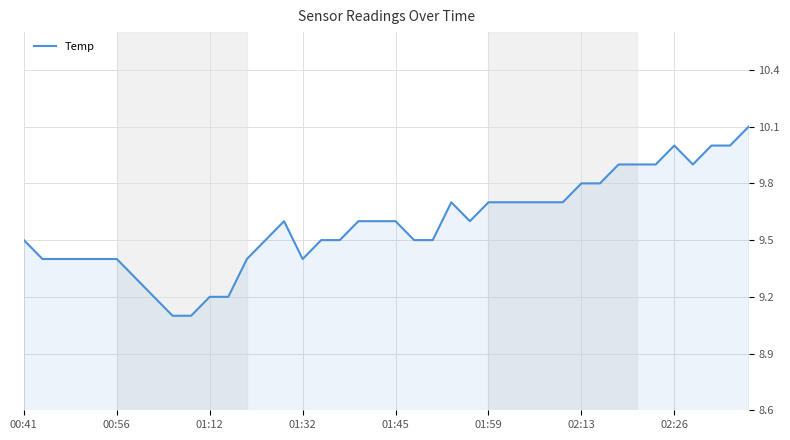

What is the minimum value shown in the chart?

9.1